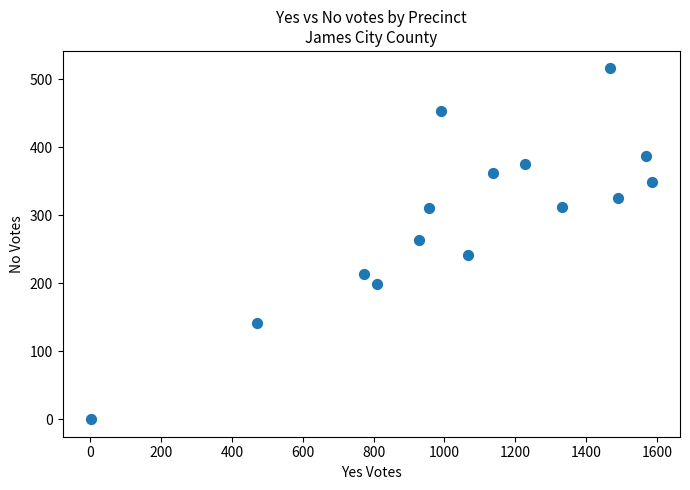

What is the range of X values (max minus min)?

1585